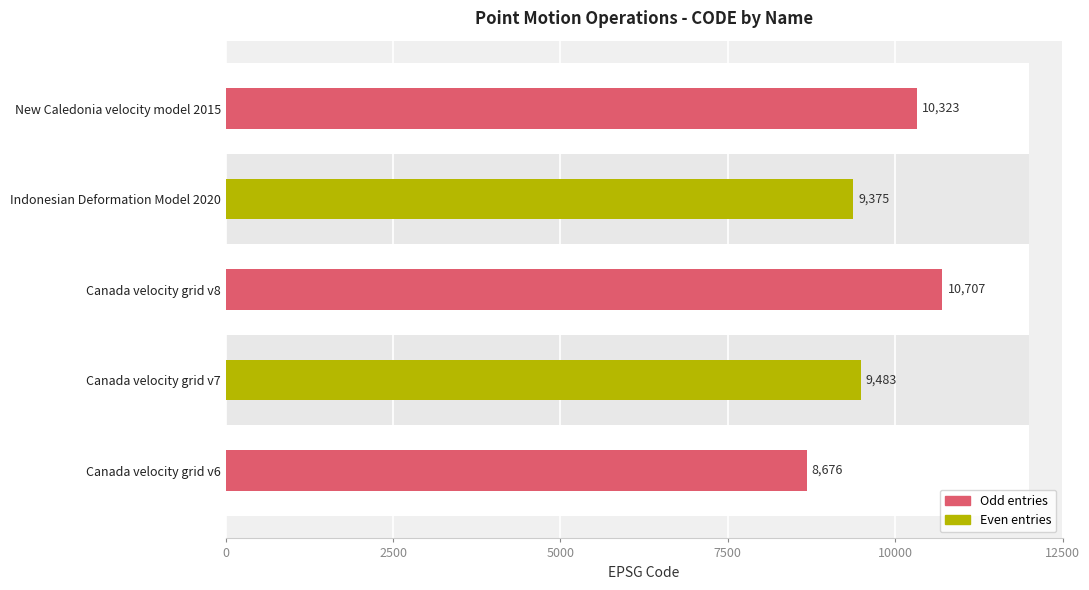

Reading left to right, what are all the values shown in this chart?

8676	9483	10707	9375	10323